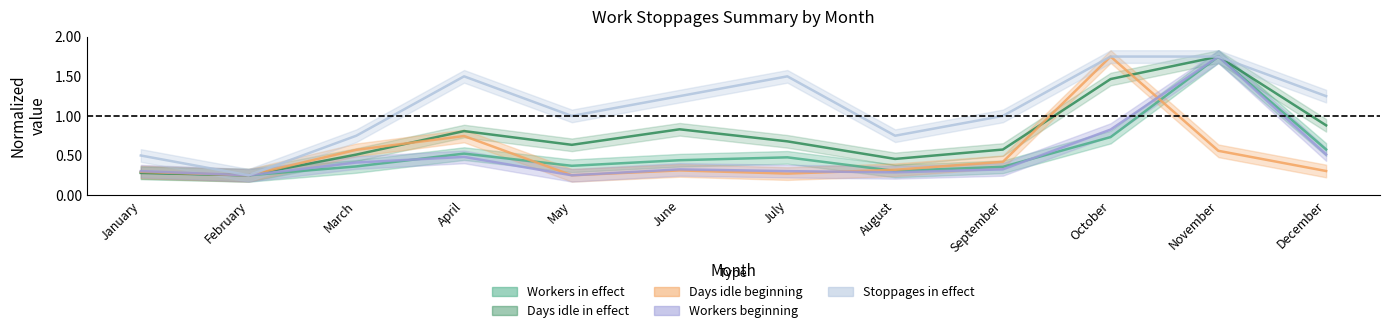

True or false: Stoppages in effect has a value of 1.8 at October.

True